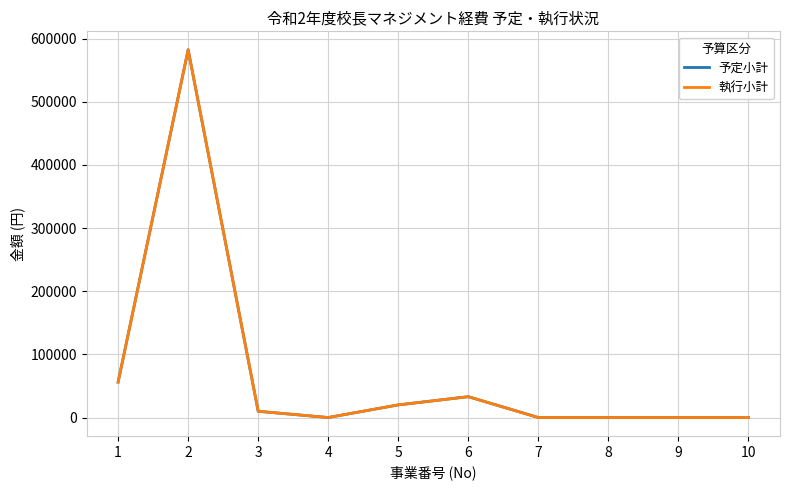

Where is 執行小計 nearest to the value 291250?

1